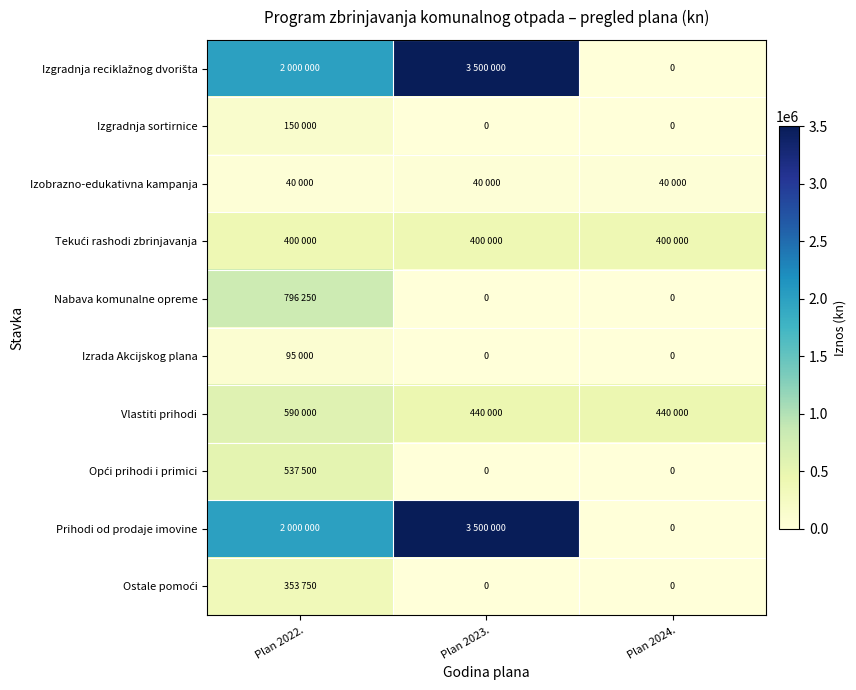

Between Plan 2023. and Plan 2024., which series saw the biggest shift?

Izgradnja reciklažnog dvorišta